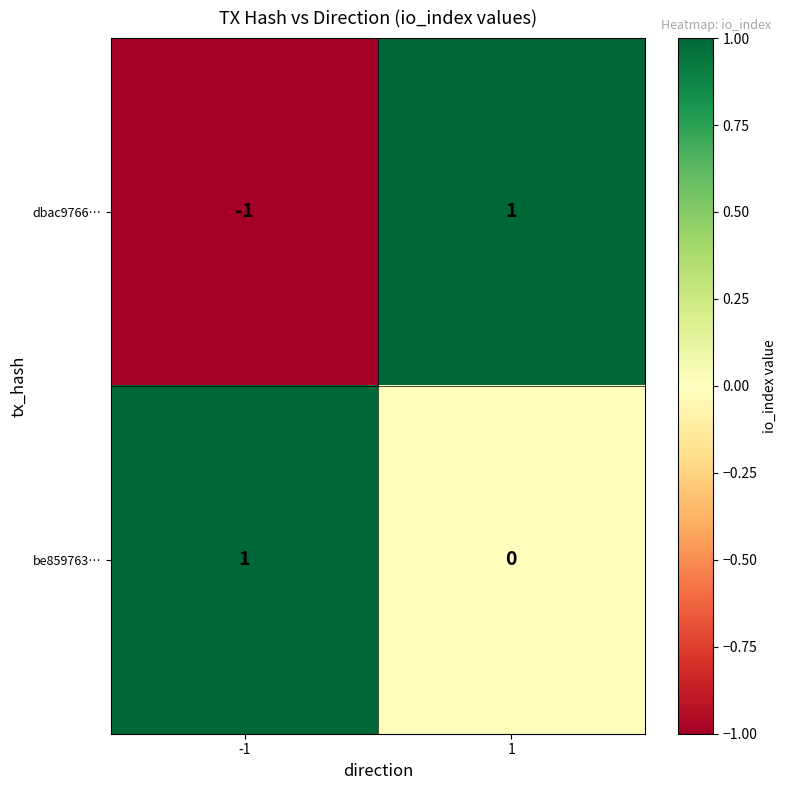

Between -1 and 1, which series saw the biggest shift?

dbac9766…